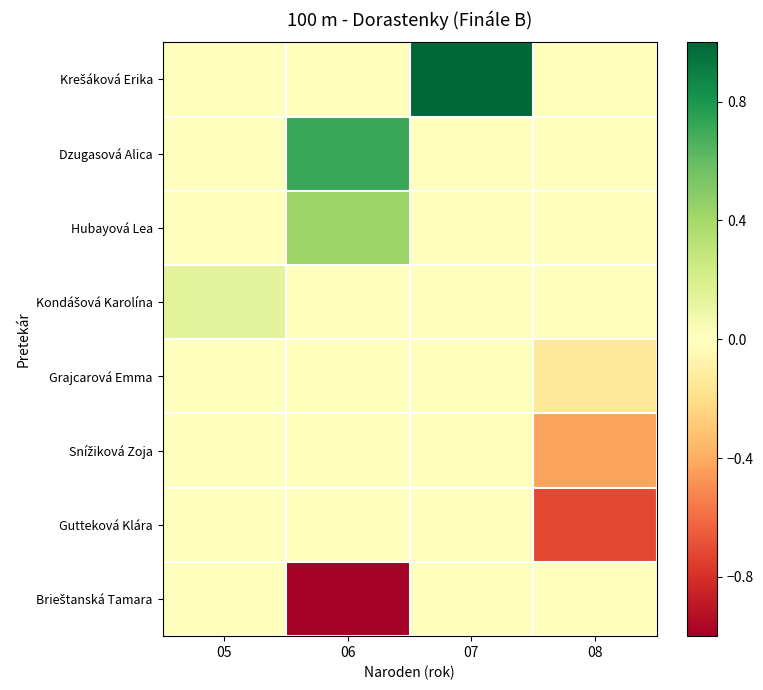

At which category is the sum across all series the highest?

07